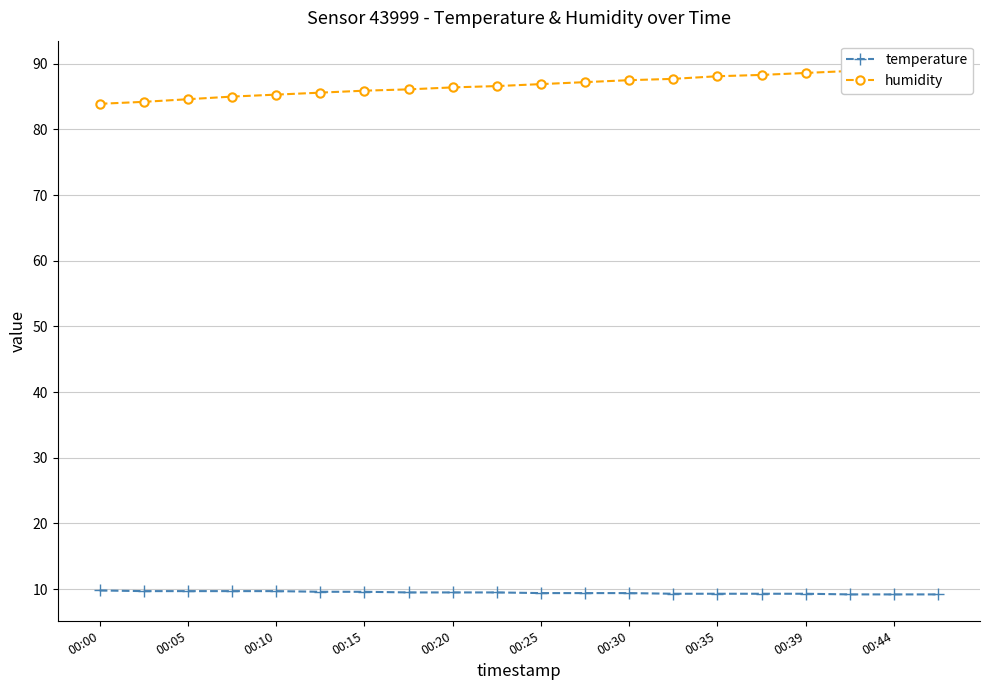

Which series has the largest total across all categories?

humidity